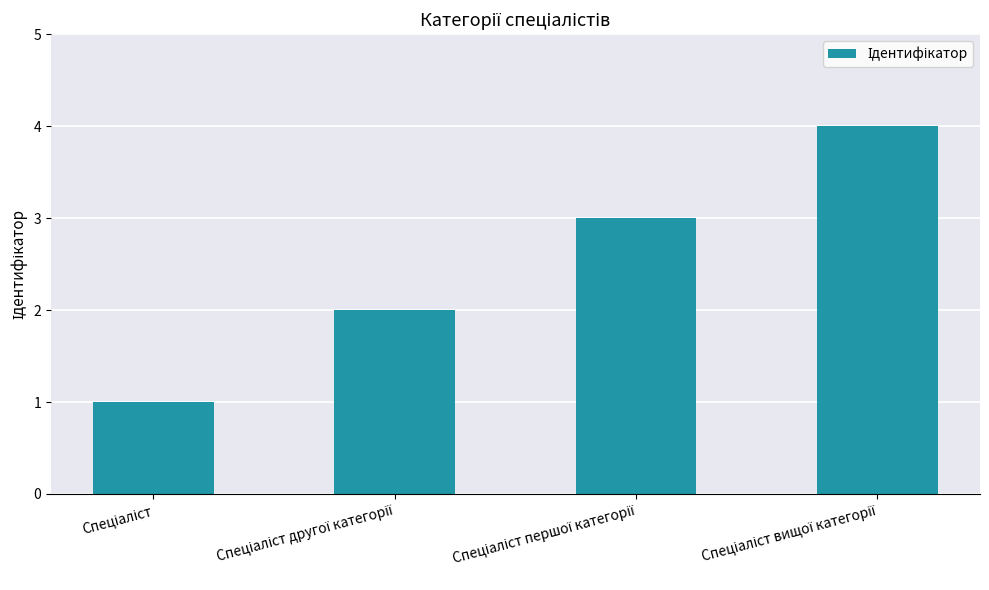

What is the greatest value displayed?

4